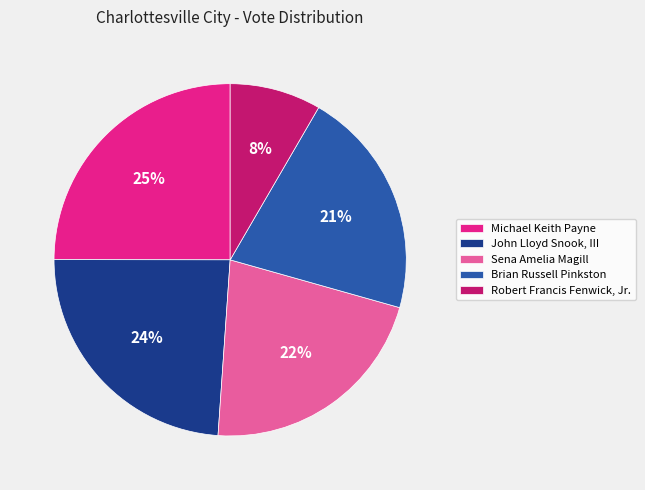

The Michael Keith Payne slice represents 25% of the pie. True or false?

True